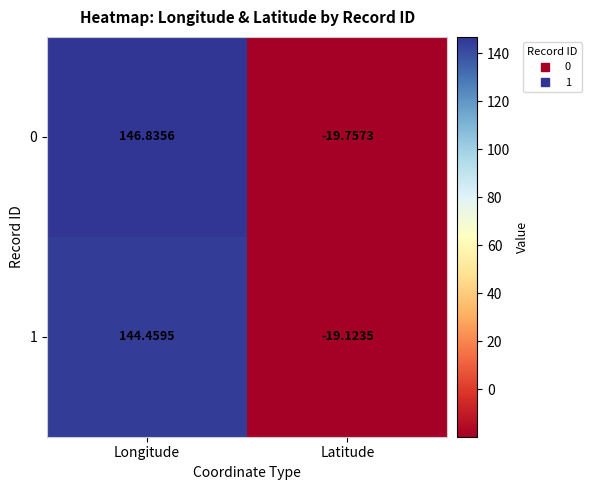

Which category has the lowest value in the 0 series?

Latitude